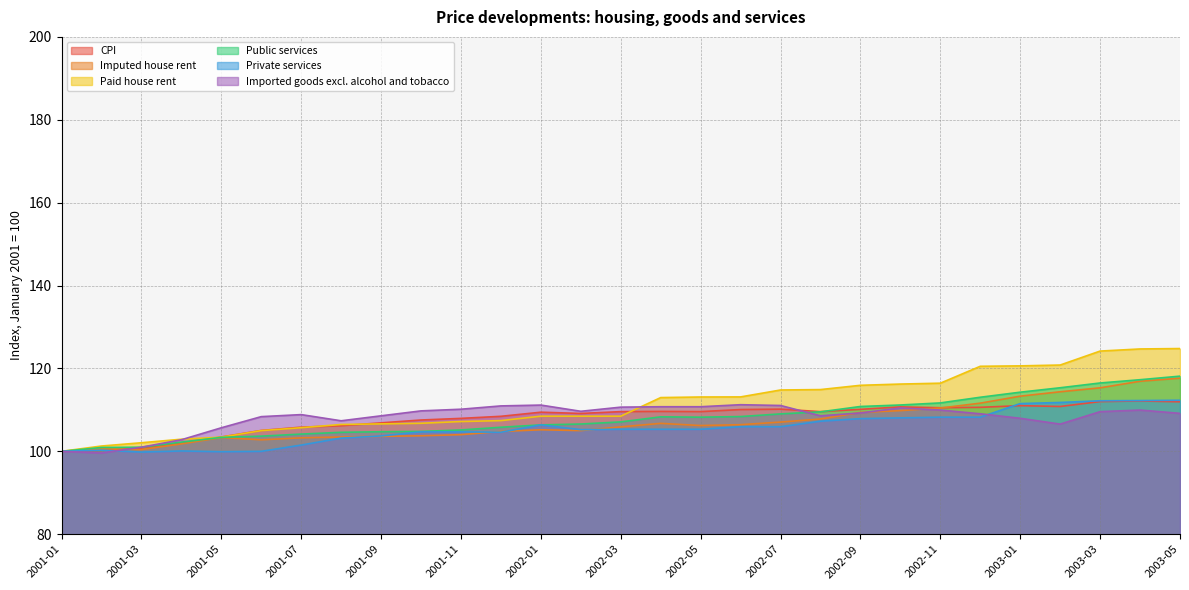

Rank the categories by Public services value from highest to lowest.

2003-05, 2003-04, 2003-03, 2003-02, 2003-01, 2002-12, 2002-11, 2002-10, 2002-09, 2002-08, 2002-07, 2002-06, 2002-04, 2002-05, 2002-03, 2002-02, 2002-01, 2001-12, 2001-11, 2001-10, 2001-09, 2001-08, 2001-07, 2001-06, 2001-05, 2001-04, 2001-03, 2001-02, 2001-01